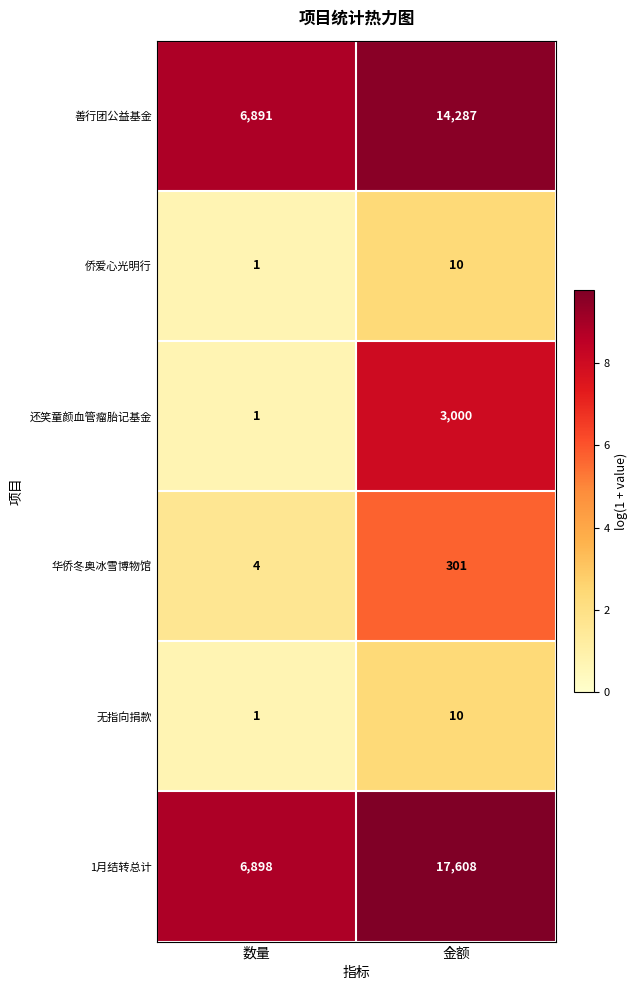

At which category is the sum across all series the highest?

金额